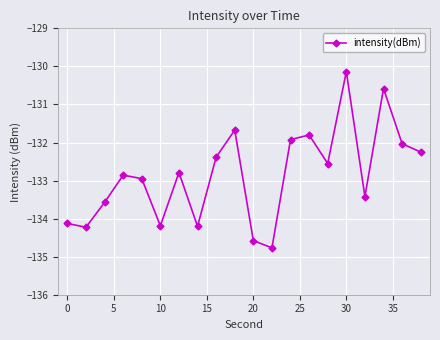

What is the value of the 6th point from the left?

-134.2